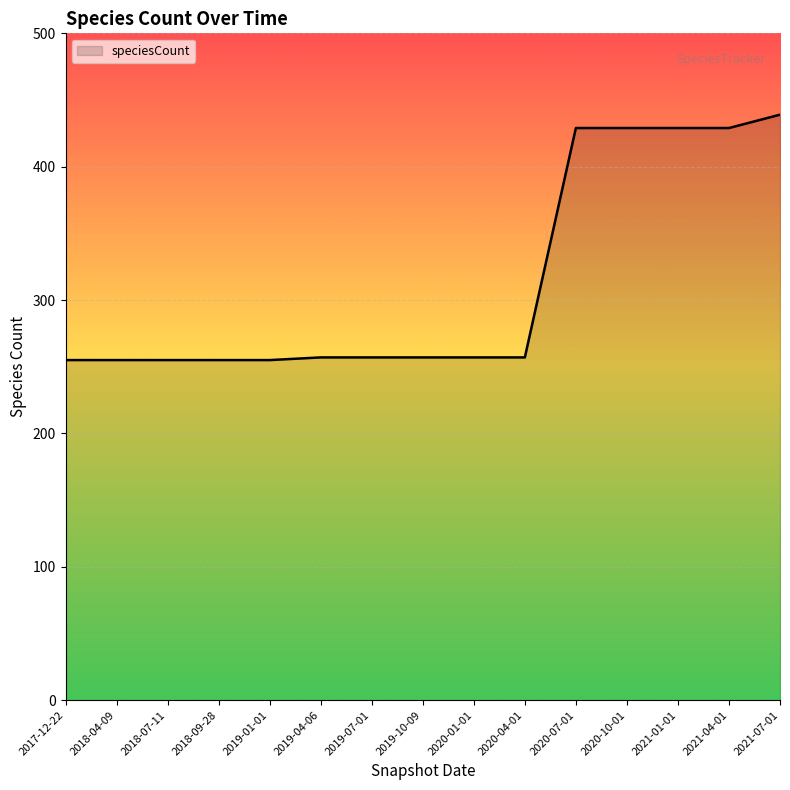

Reading left to right, list all the values displayed in this chart.

2017-12-22=255	2018-04-09=255	2018-07-11=255	2018-09-28=255	2019-01-01=255	2019-04-06=257	2019-07-01=257	2019-10-09=257	2020-01-01=257	2020-04-01=257	2020-07-01=429	2020-10-01=429	2021-01-01=429	2021-04-01=429	2021-07-01=439